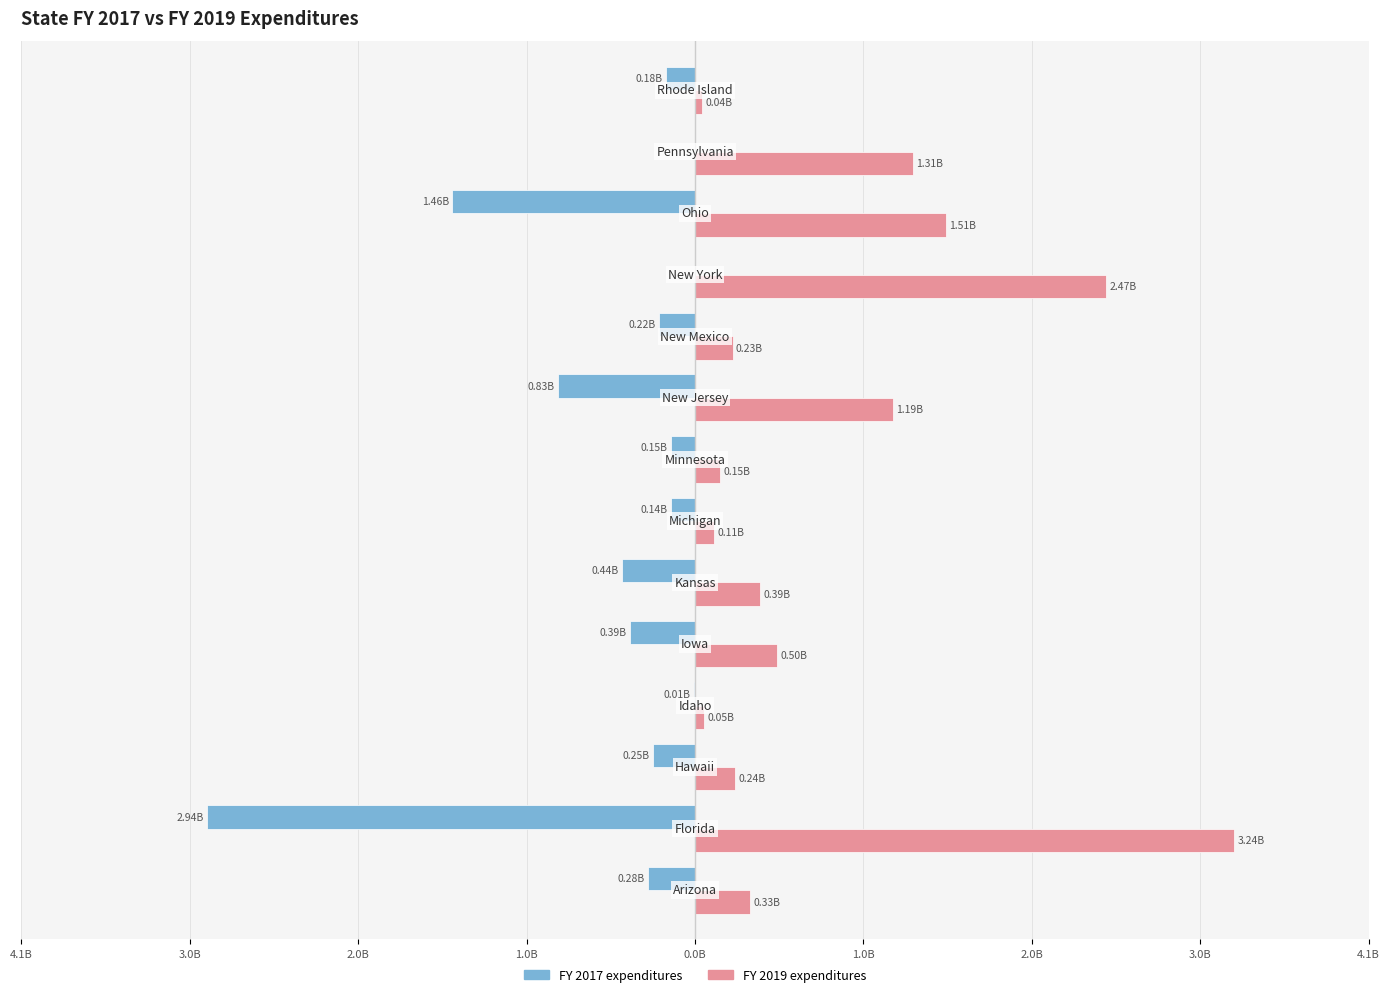

What are all the series names shown in the legend?

FY 2017 expenditures, FY 2019 expenditures